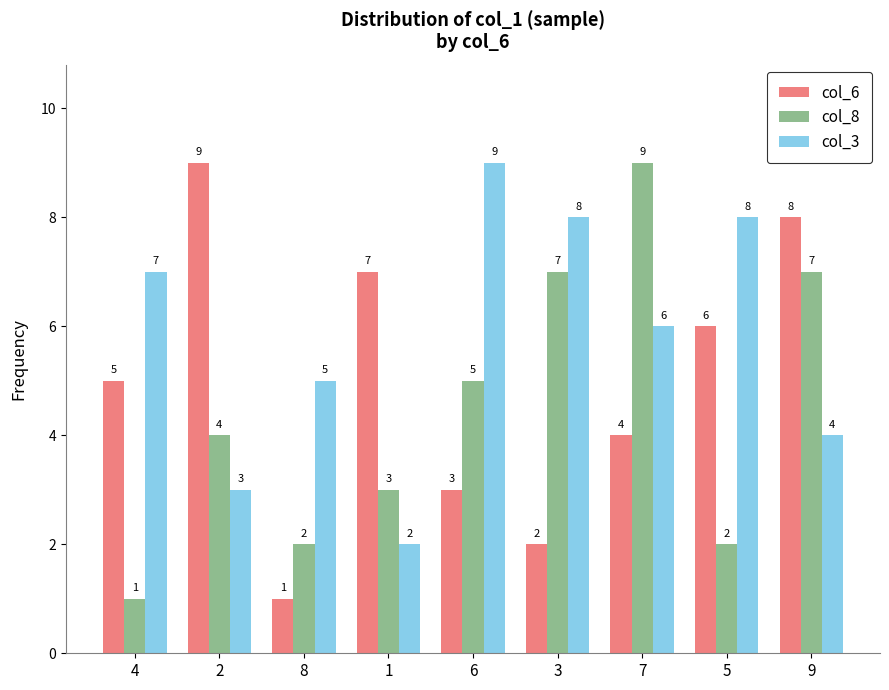

Which series changed the most between 1 and 7?

col_8